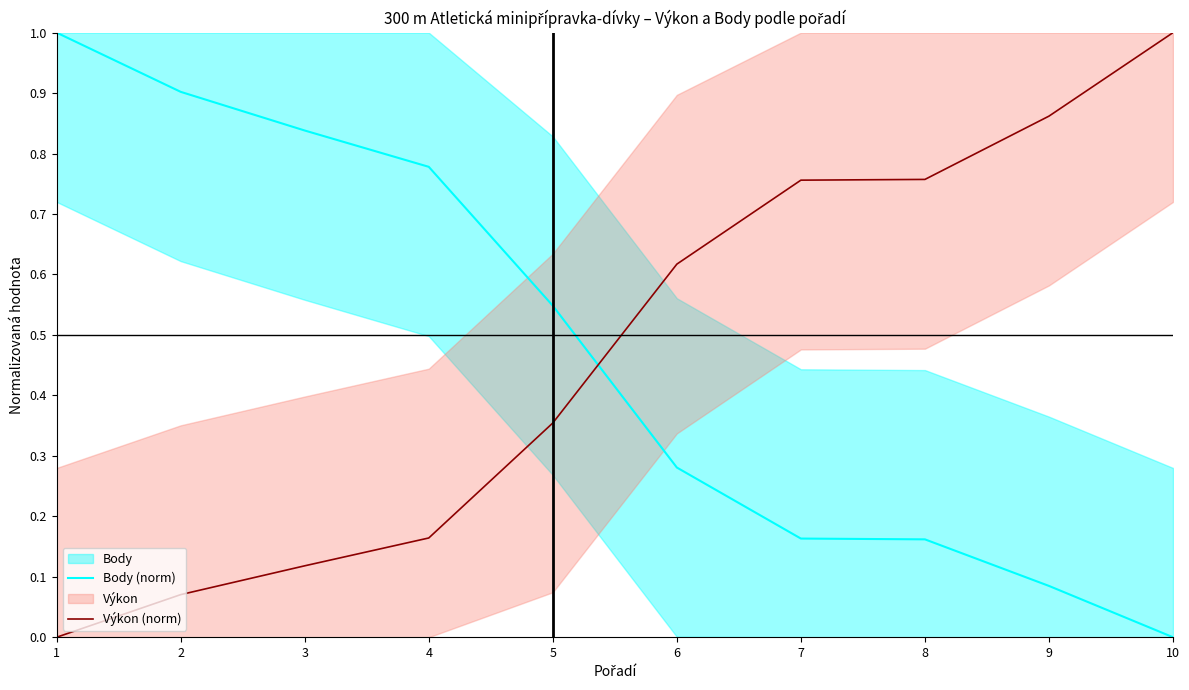

What is the total value across all series at 10?

1.0